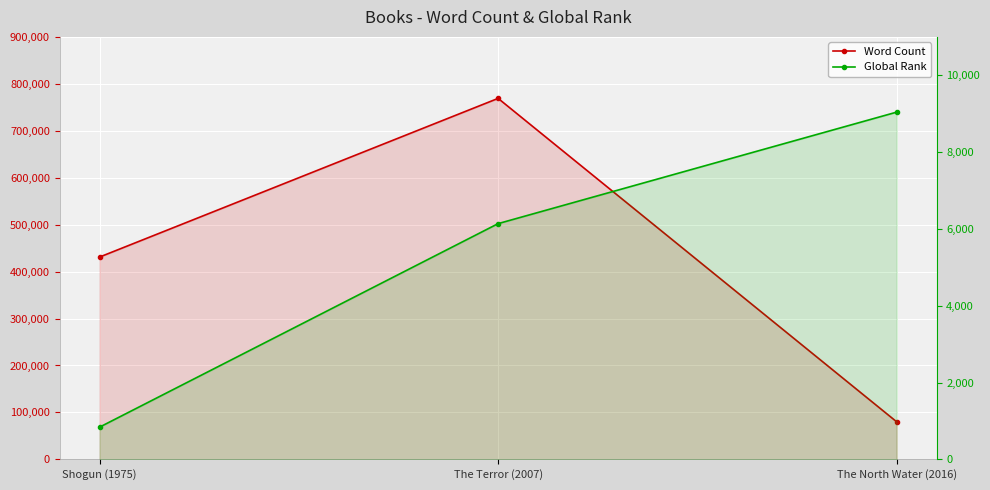

Which series has the largest range (max minus min)?

Word Count